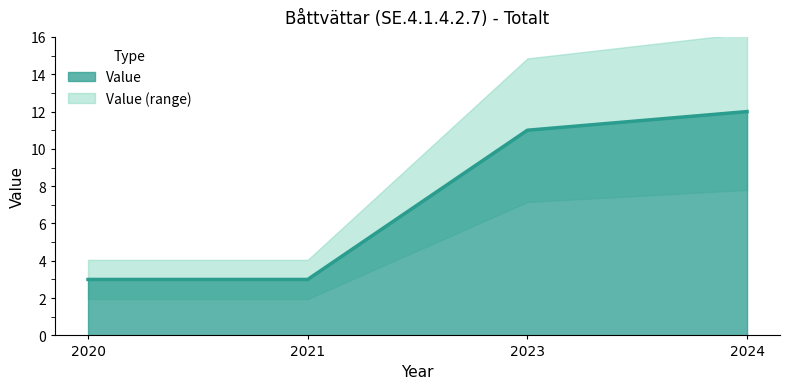

At which label is the value closest to 7?

2020